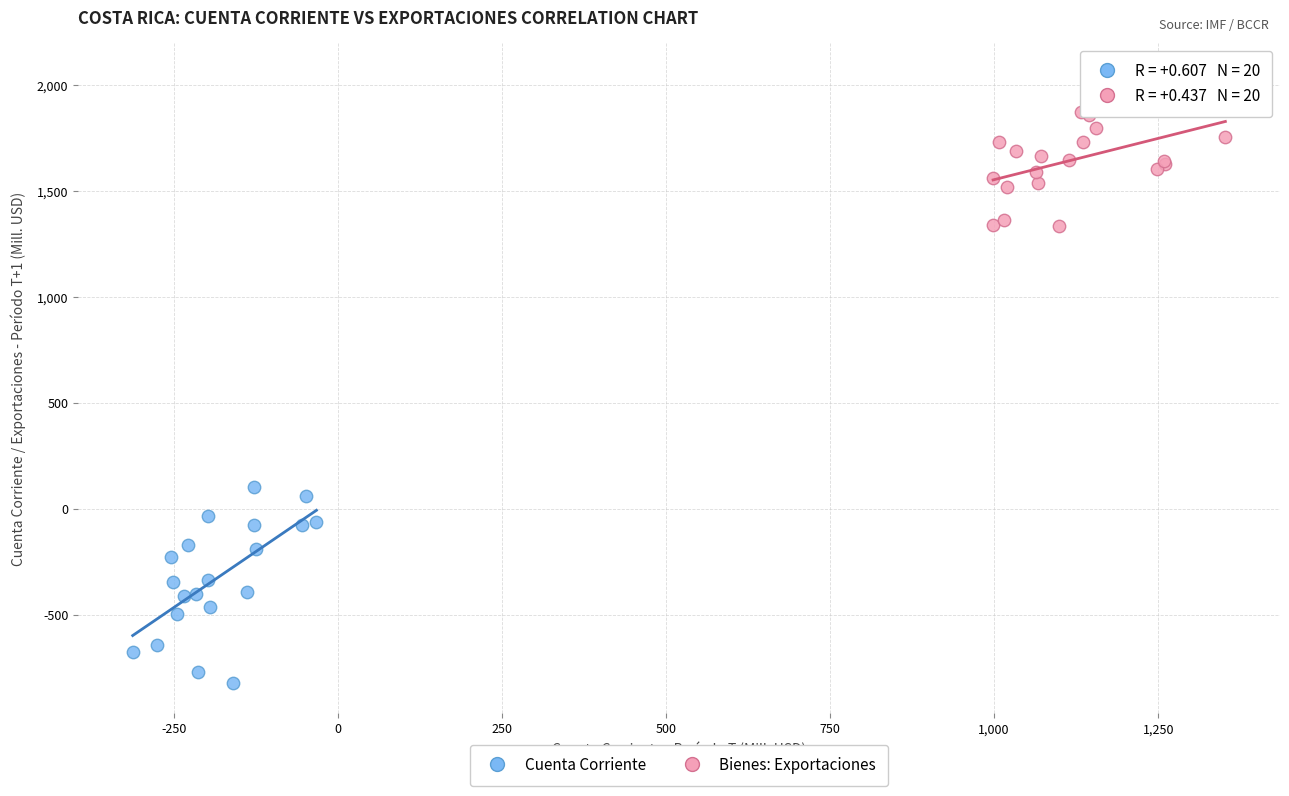

Which series reaches the maximum Y coordinate?

Bienes: Exportaciones